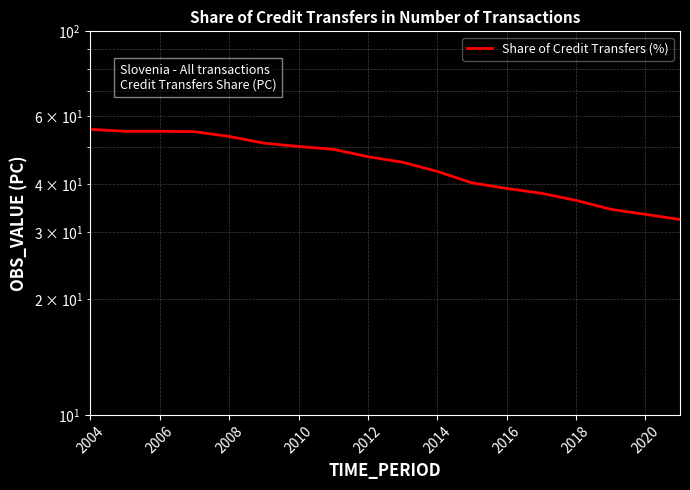

The value at 9 is 45.6. True or false?

True